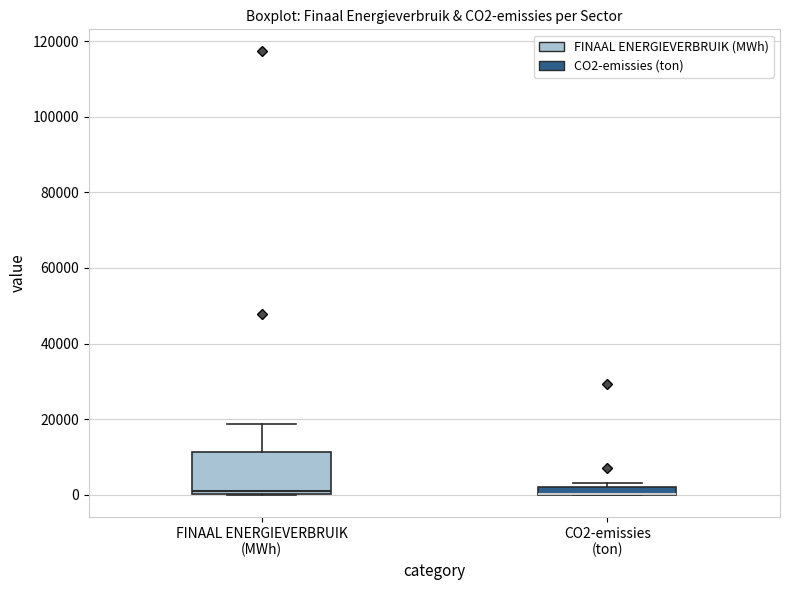

Where is the upper edge of the box for FINAAL ENERGIEVERBRUIK (MWh) on the y-axis? The values are not printed on the chart, so give them approximately, as read against the axis.

12000